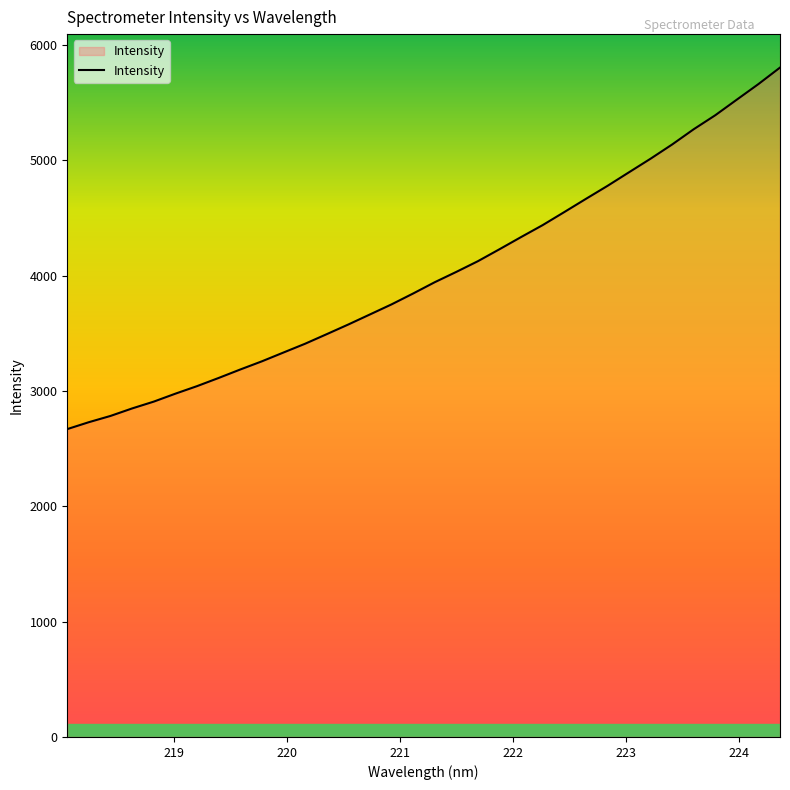

What is the maximum value shown in the chart?

5803.2